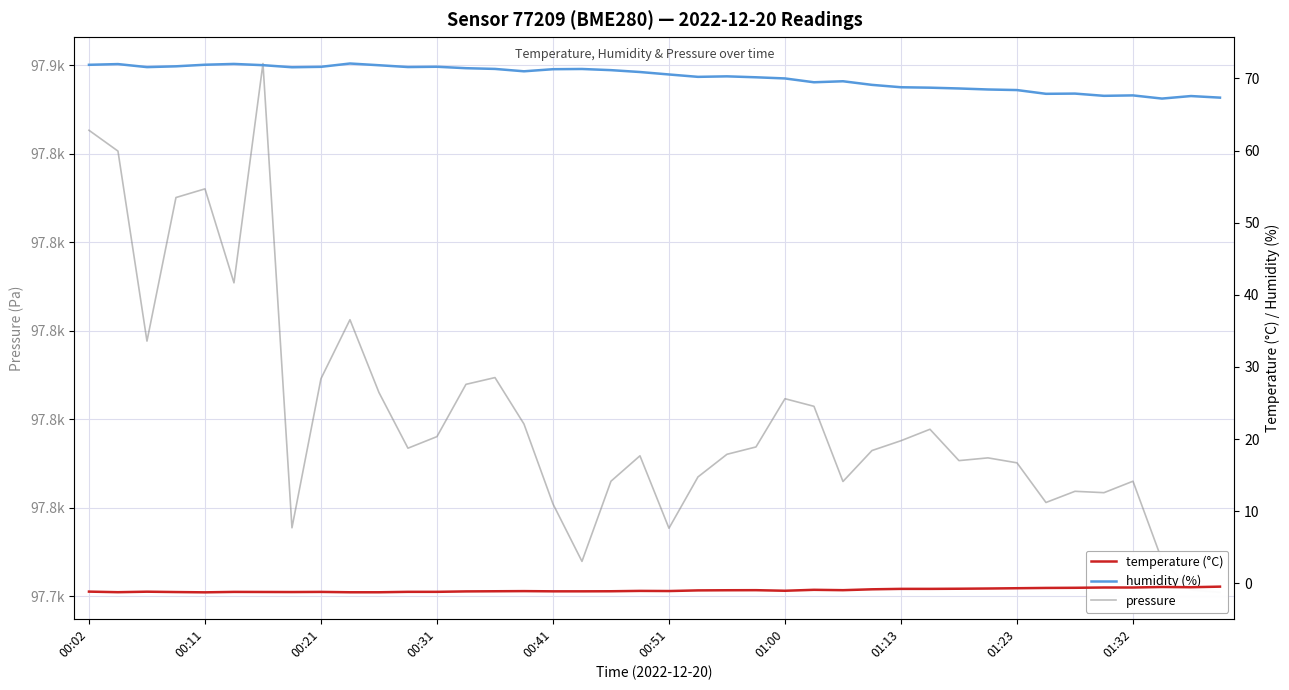

At how many categories does at least one series exceed 90109?

40